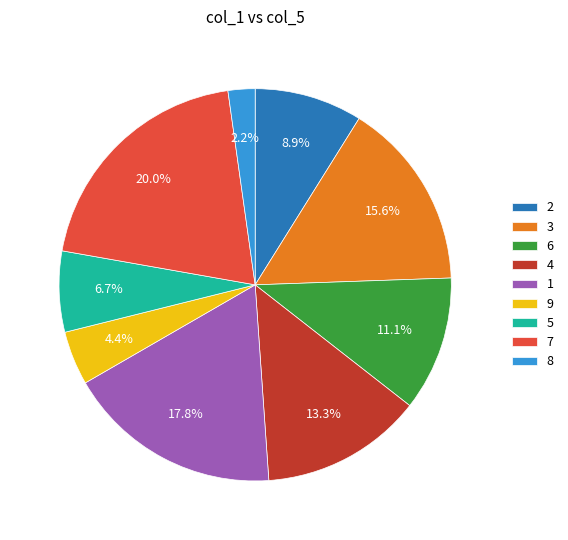

True or false: 2 accounts for 21% of the total.

False